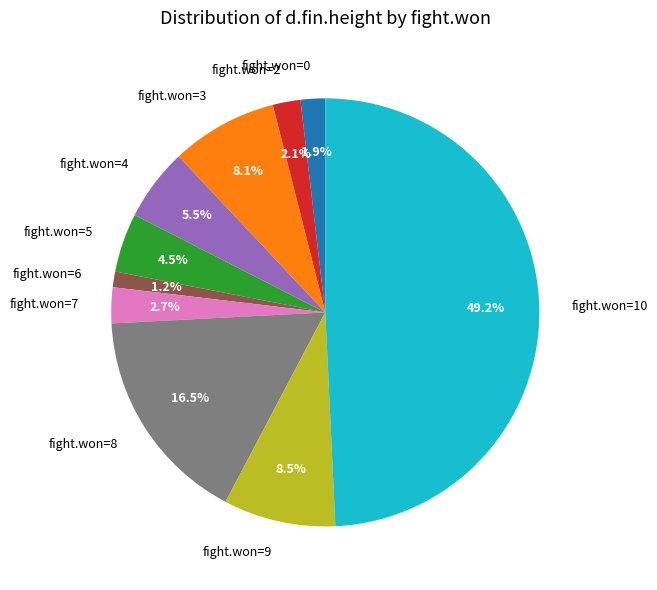

How much of the chart is everything except fight.won=4?

94.5%